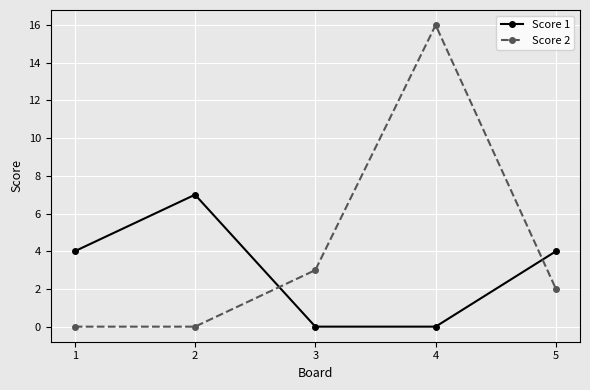

In Score 2, how many points are higher than both neighbors (excluding endpoints)?

1